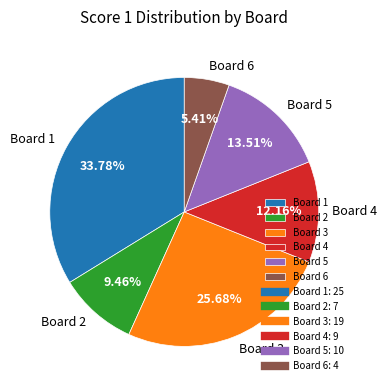

Which has a higher value, Board 3 or Board 1?

Board 1